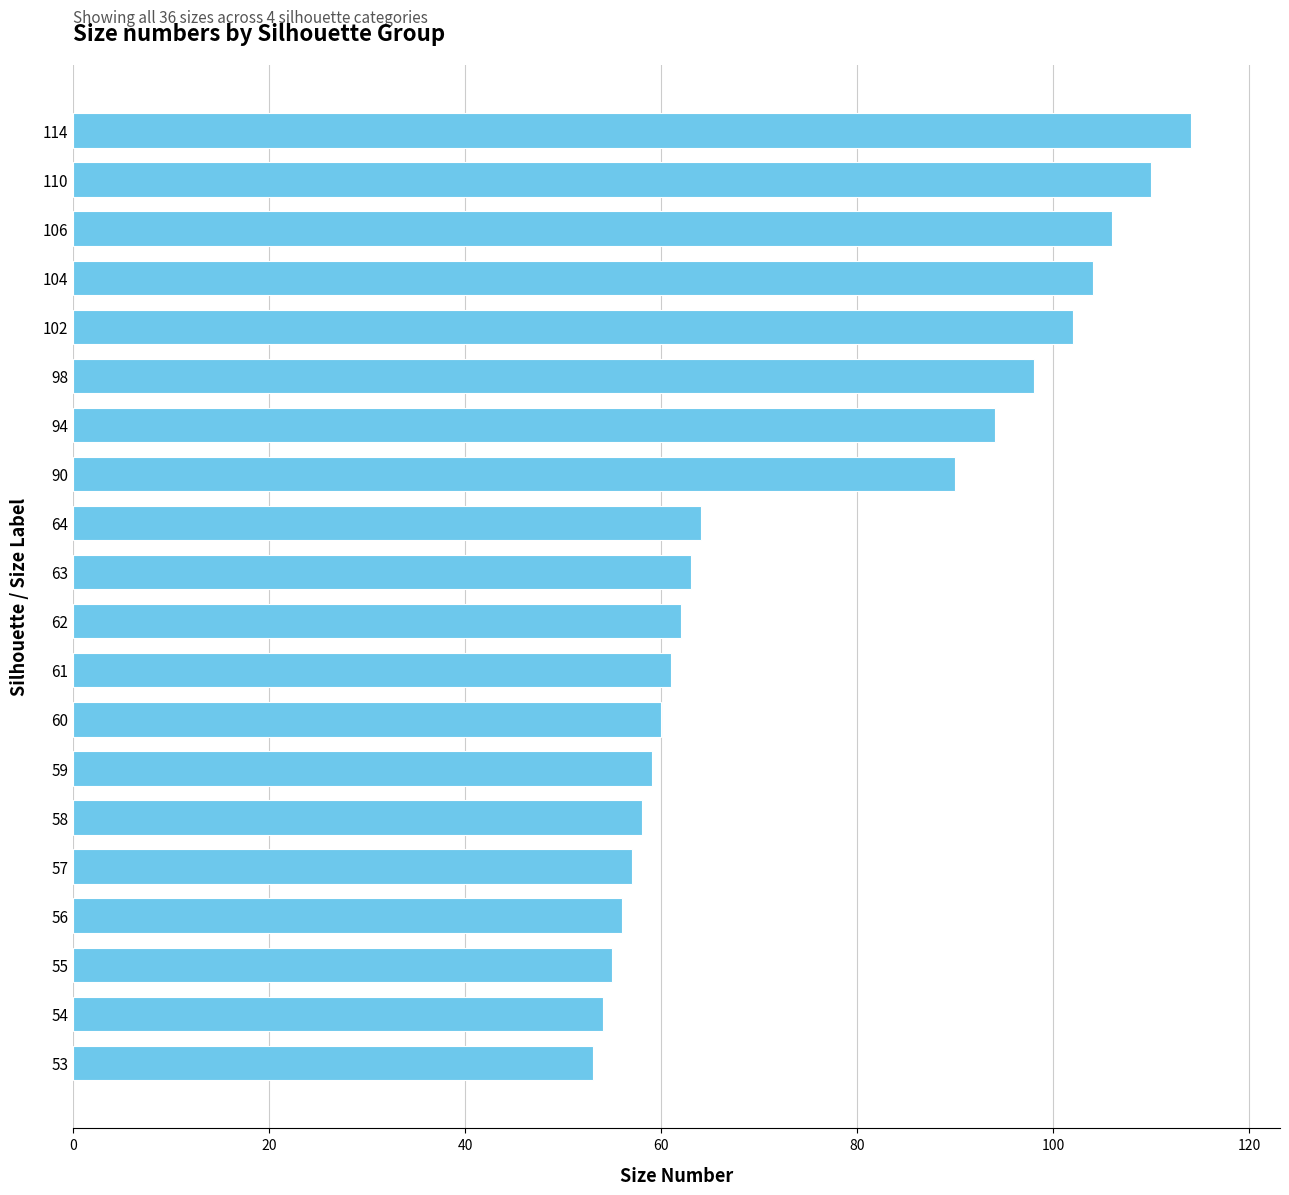

What is the smallest value displayed?

53